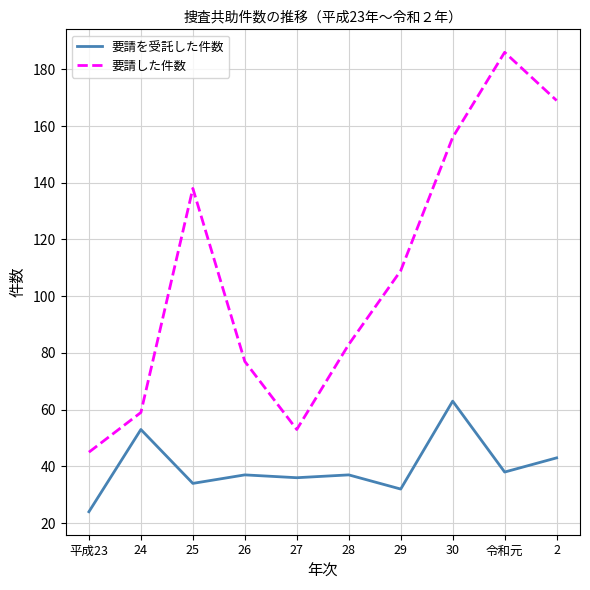

Which series has the widest spread of values?

要請した件数